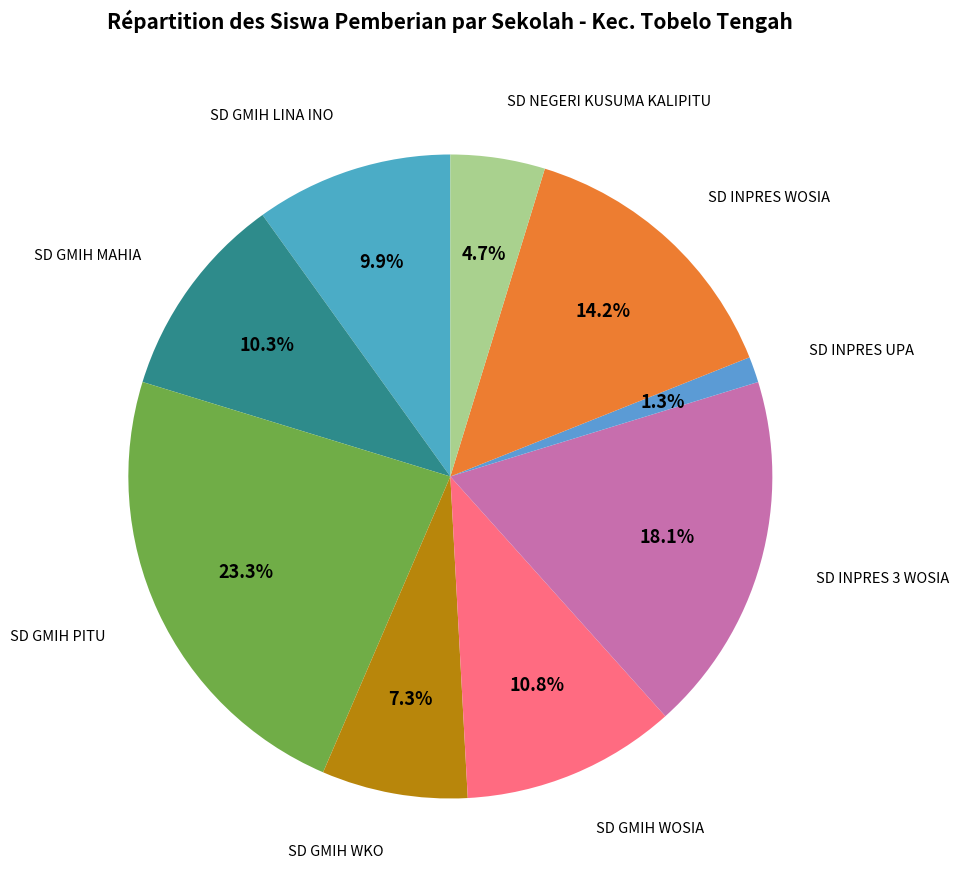

Does SD GMIH PITU represent more than half of the total?

No